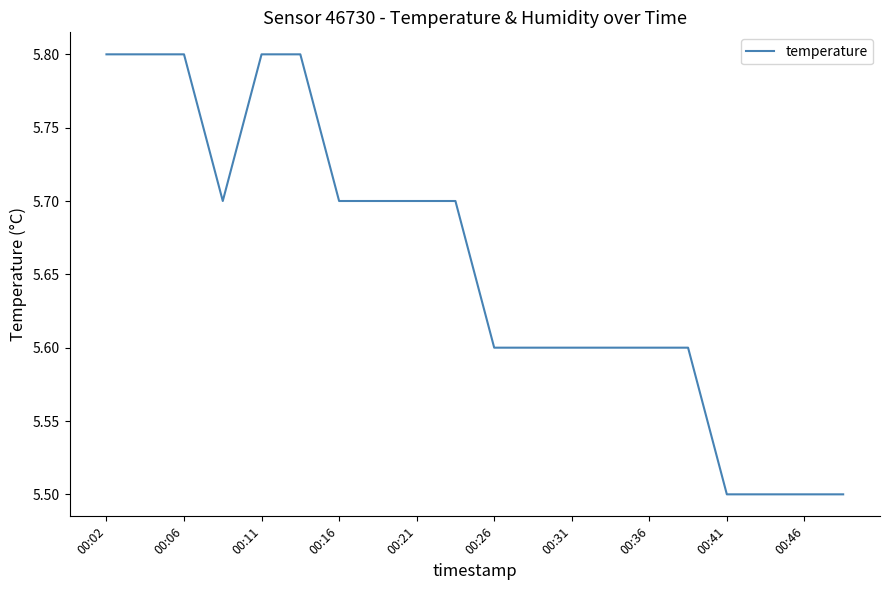

What is the difference between the maximum and minimum values?

0.3